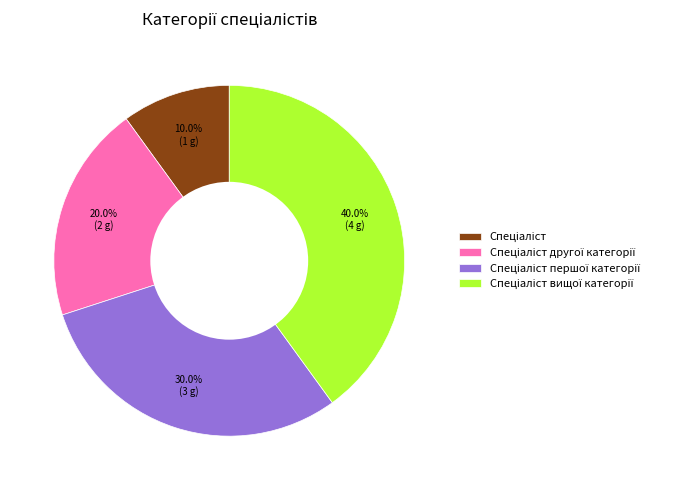

Is there any slice that represents more than half of the pie?

No